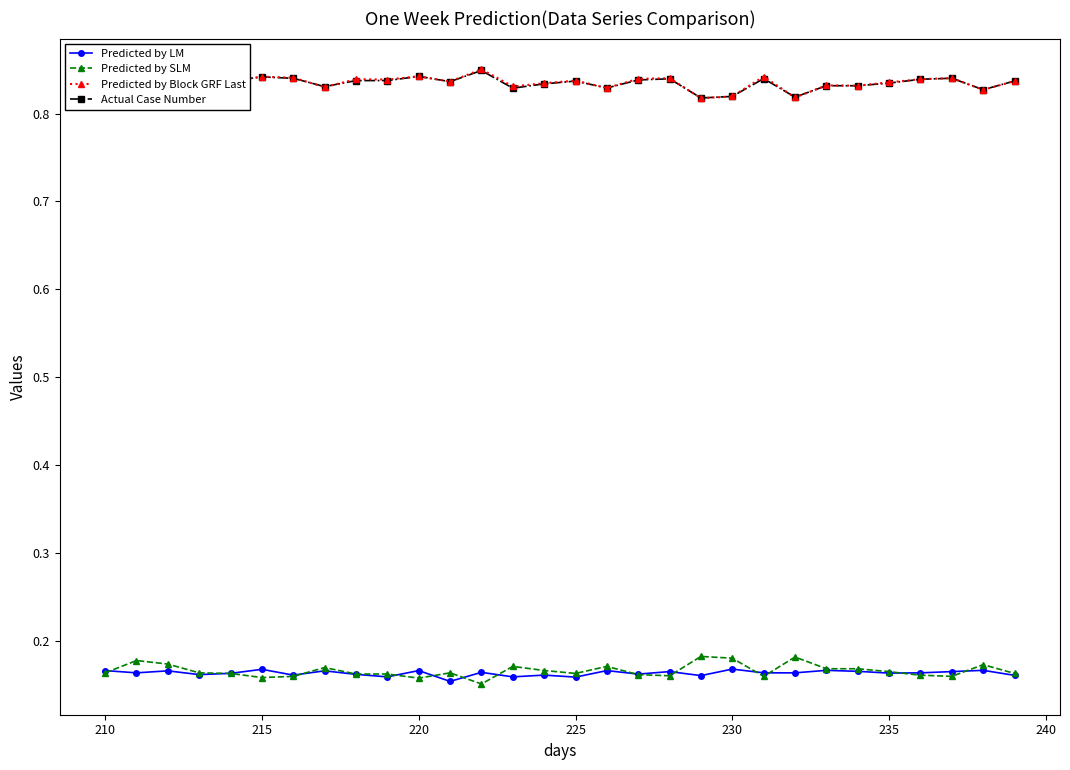

Count the Predicted by LM values in the range 0 to 1.

30